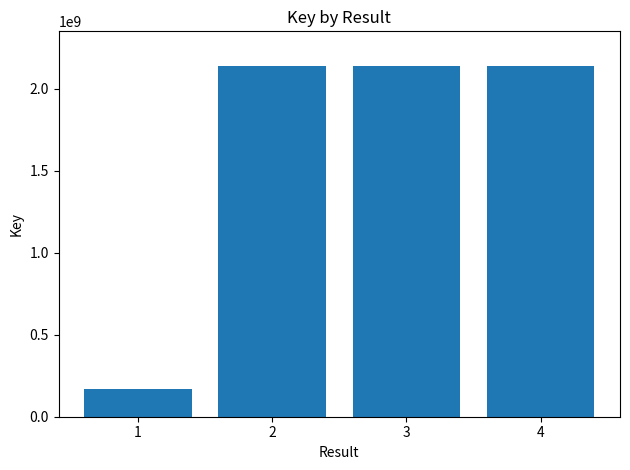

Does the chart contain any negative values?

No